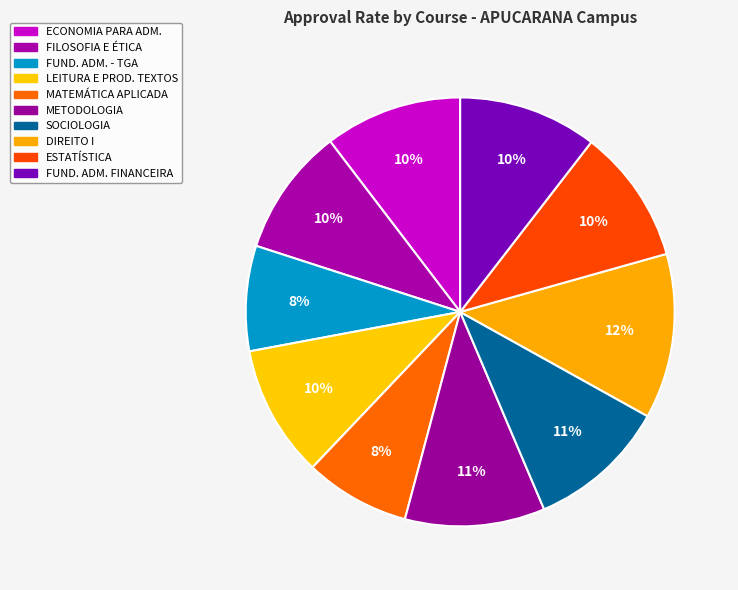

How many segments does this pie chart have?

10